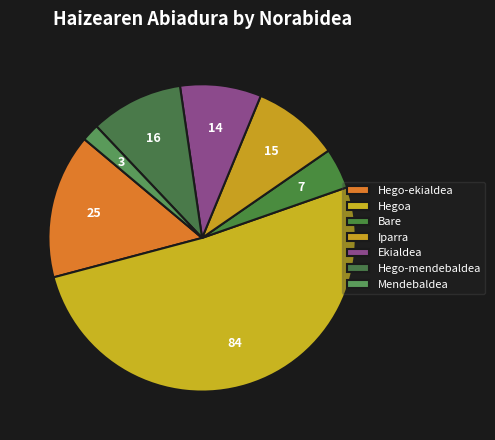

Count the number of slices in the pie.

7